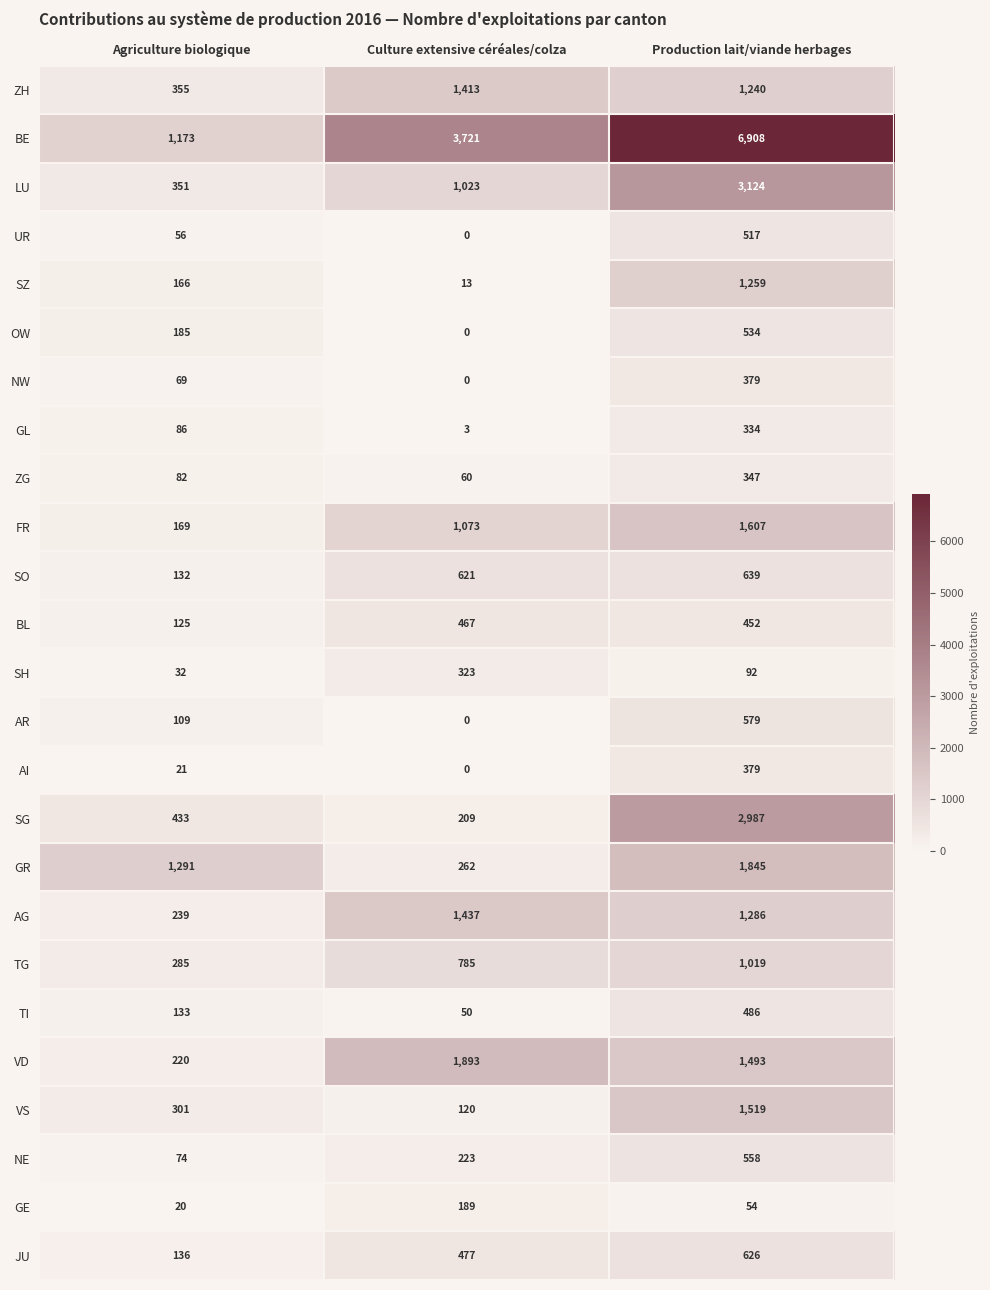

Which series has the widest spread of values?

BE